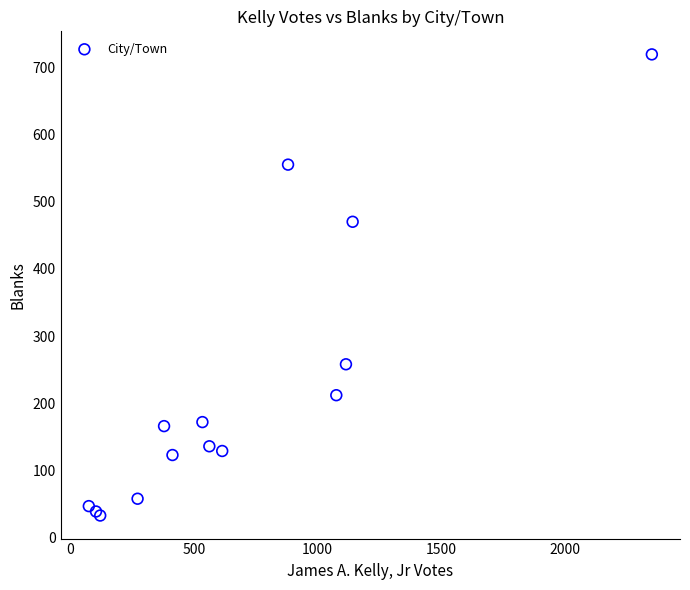

What Y value in the scatter plot is closest to 376?

470